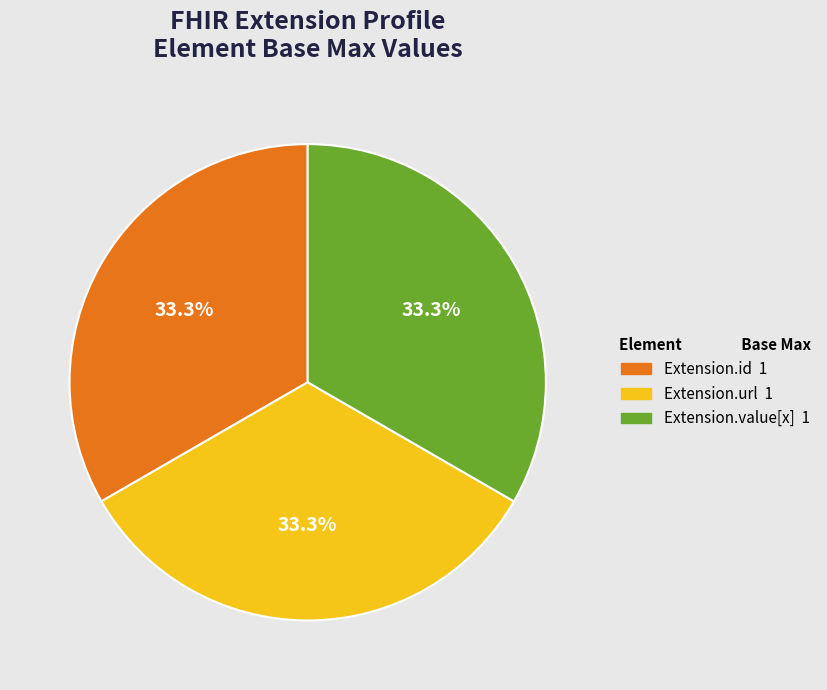

Is there a majority slice in this chart?

No